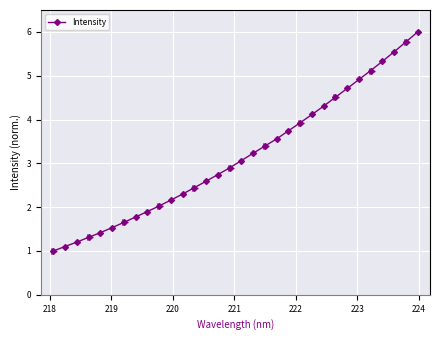

What is the smallest value displayed?

1.0